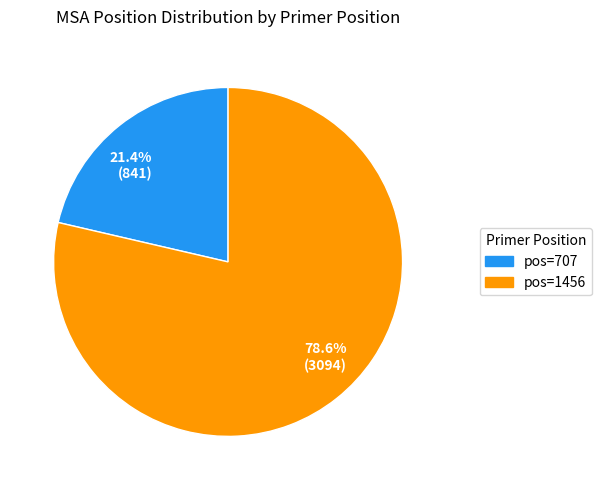

What is the ratio of the value at 21.4% (841) to the value at 78.6% (3094)?

0.3